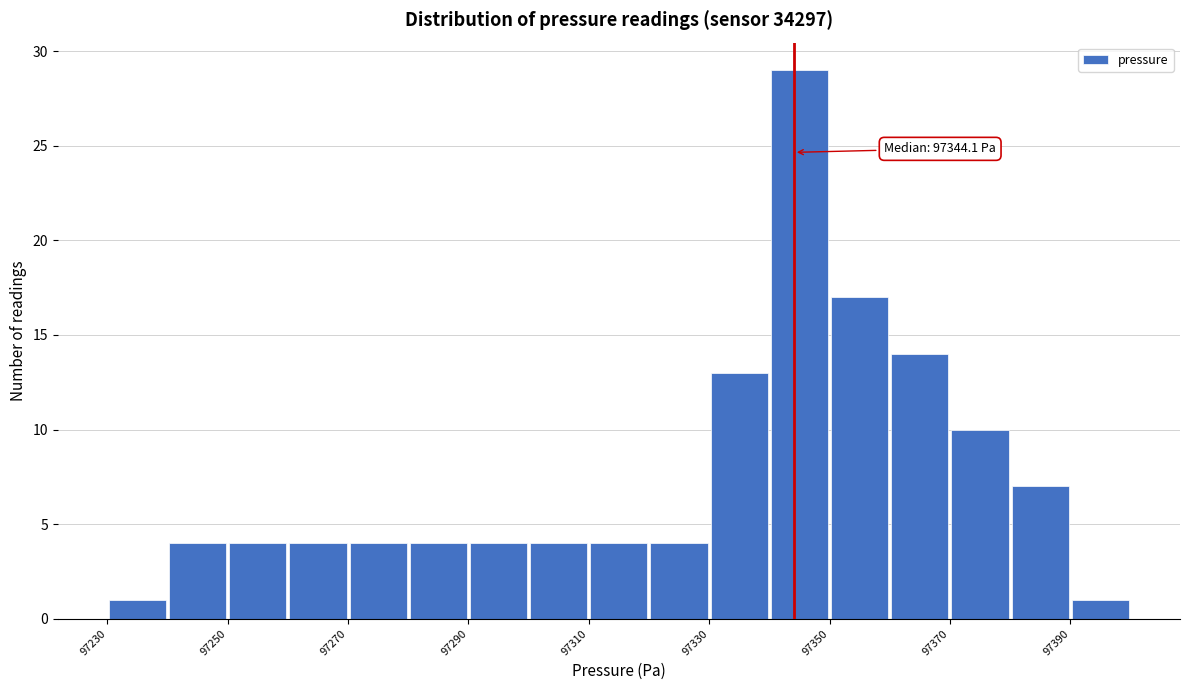

Over which range of the x-axis is the bar tallest?

97340 to 97350